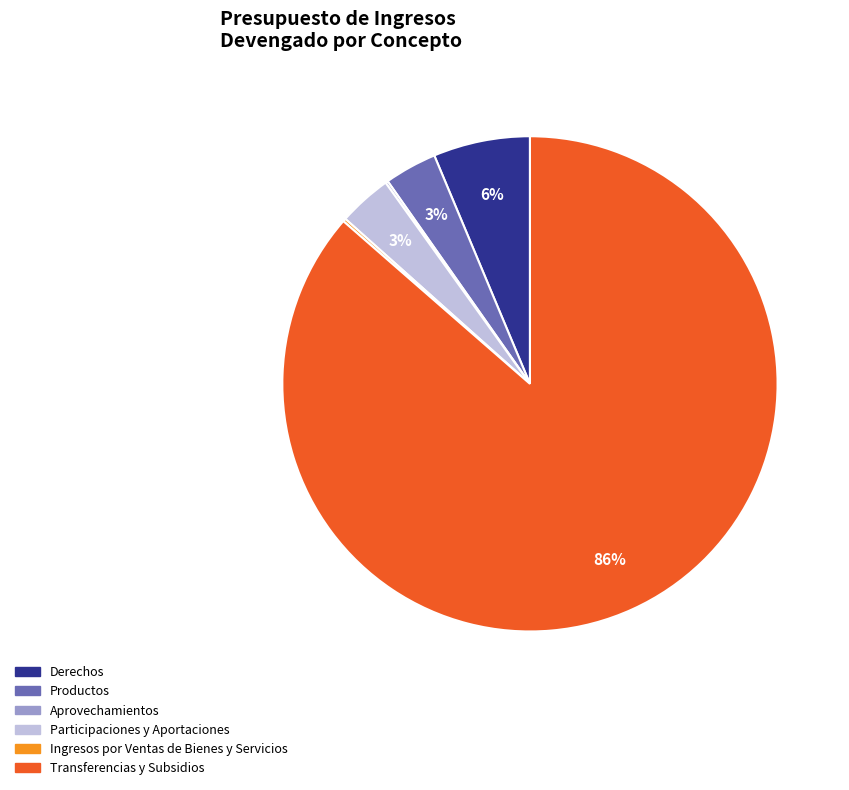

Combined, do Transferencias y Subsidios and Productos account for over 50%?

Yes